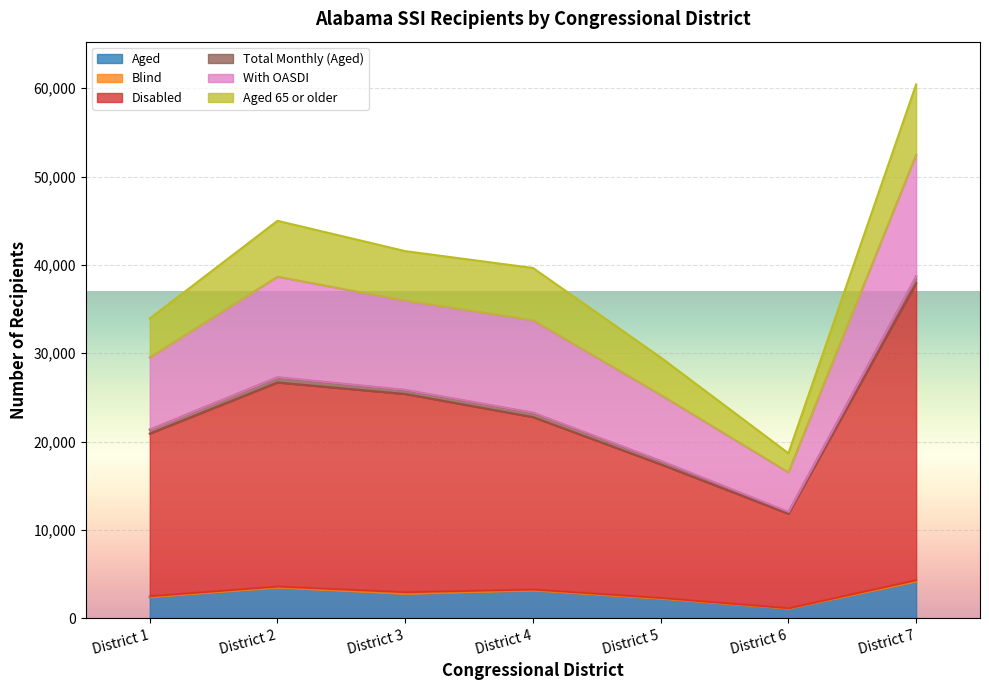

The value of Aged at District 4 is 3141. True or false?

True